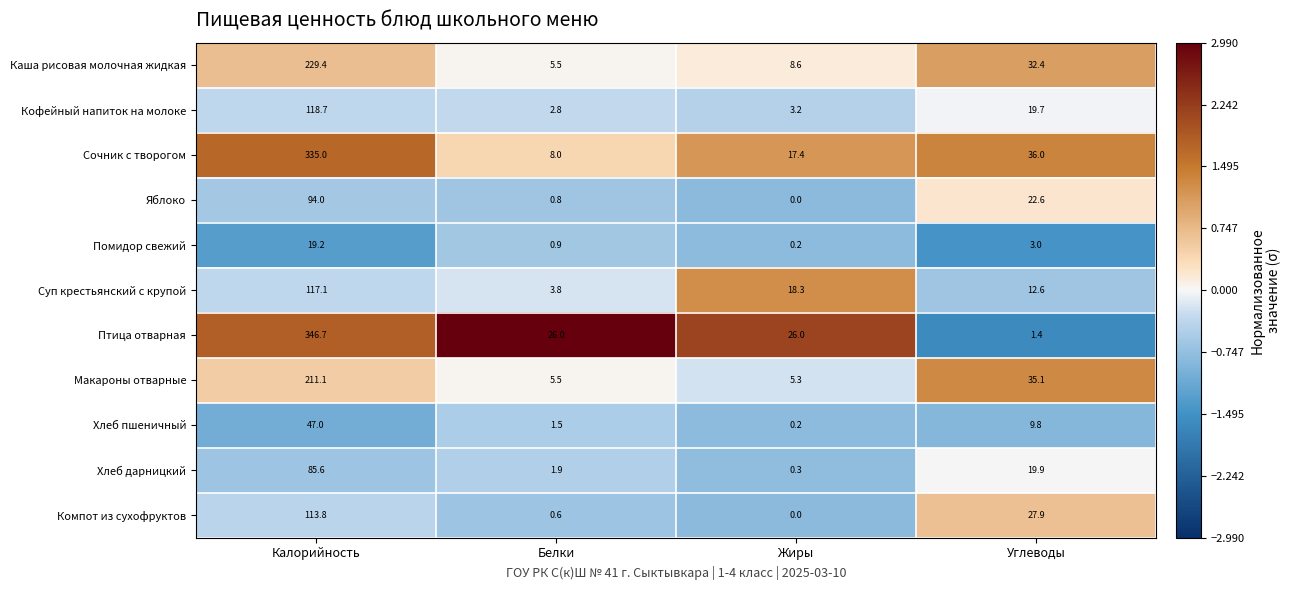

Which series changed the most between Калорийность and Углеводы?

Птица отварная